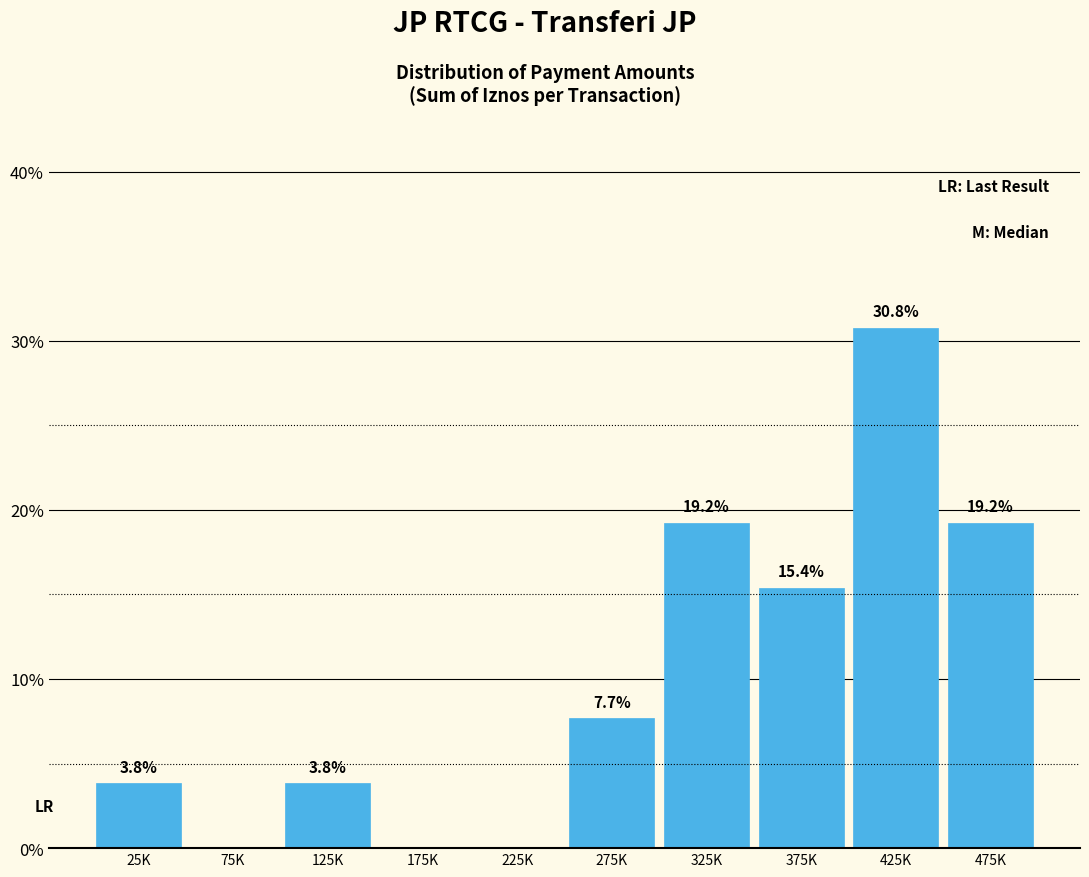

Reading left to right, what are all the values shown in this chart?

25K=3.8	75K=0.0	125K=3.8	175K=0.0	225K=0.0	275K=7.7	325K=19.2	375K=15.4	425K=30.8	475K=19.2